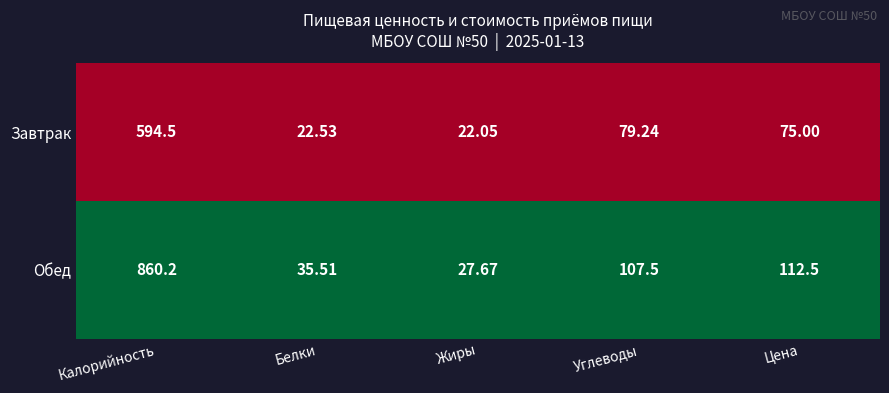

Which category has the lowest value in the Завтрак series?

Жиры